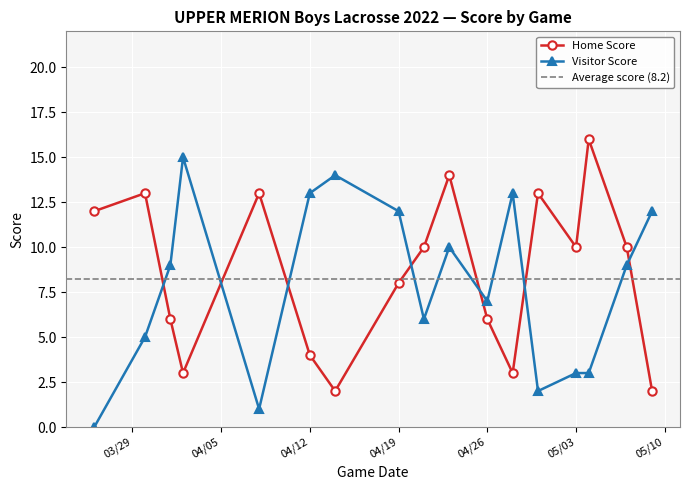

True or false: Visitor Score has a value of 6 at 2022-03-26.

False